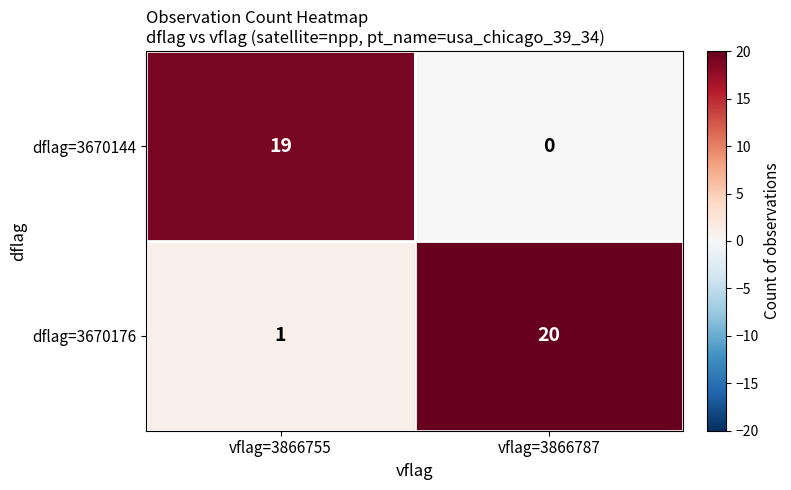

How many values in the dflag=3670144 series are below 19?

1